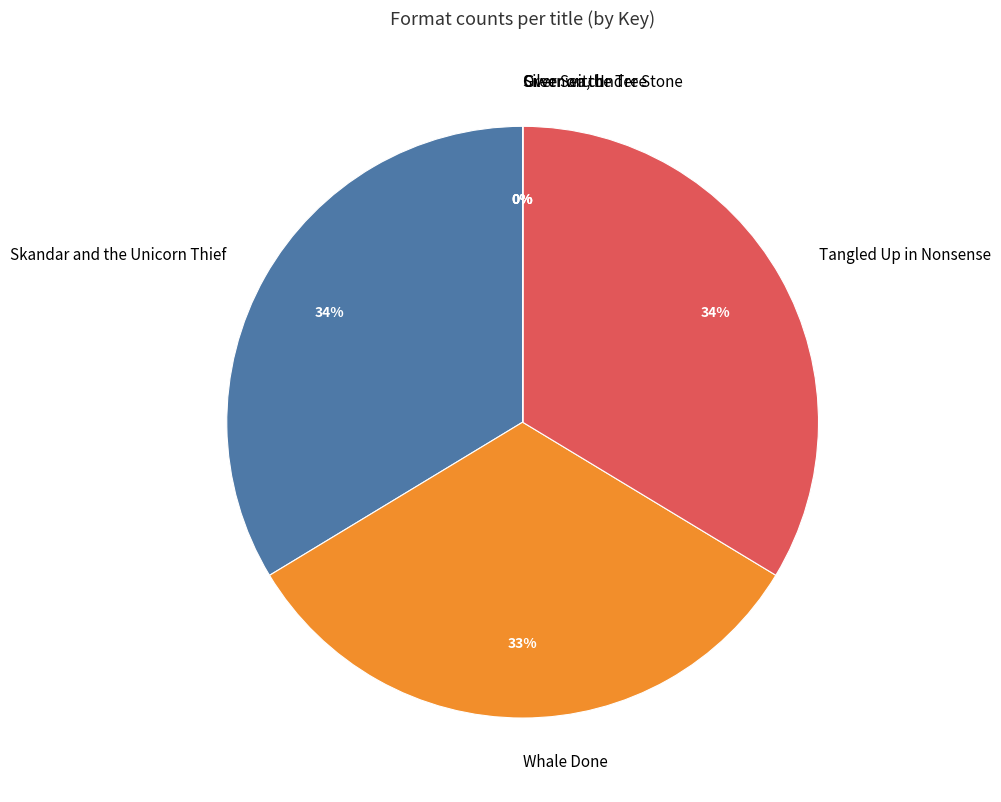

To the nearest percent, what is the difference between the largest and smallest slice percentages?

34%